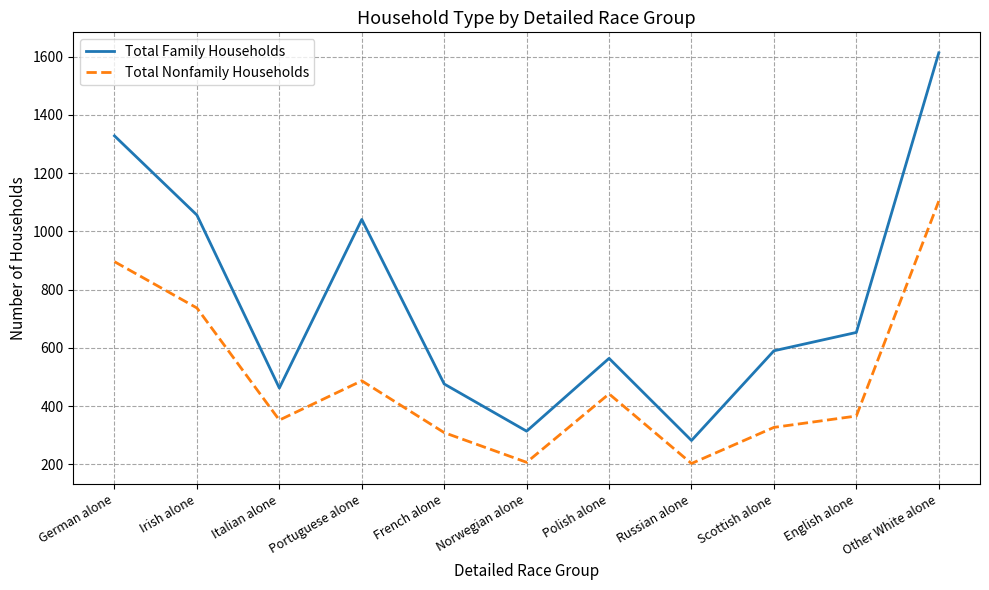

How many values in the Total Family Households series are below 590?

5